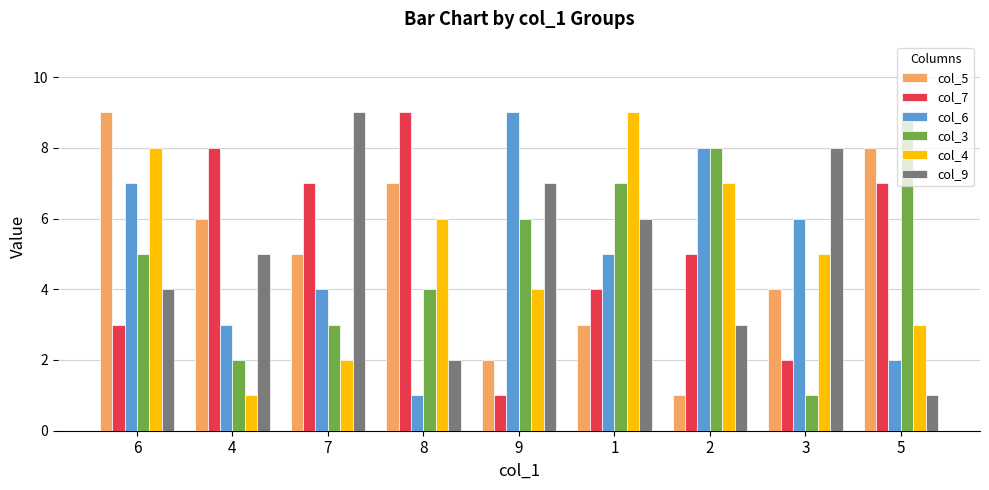

Rank the series at 5 from lowest to highest value.

col_9, col_6, col_4, col_7, col_5, col_3